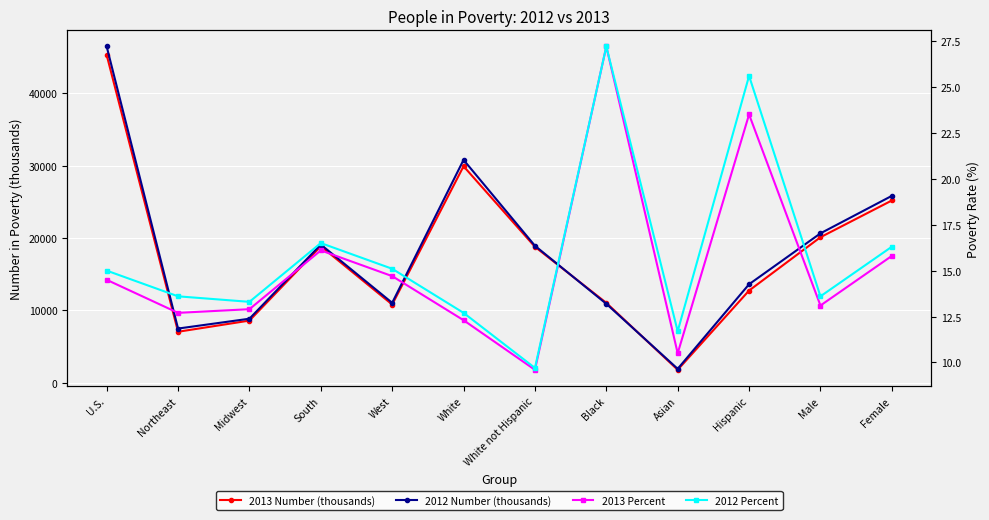

What position from the left is Black?

8